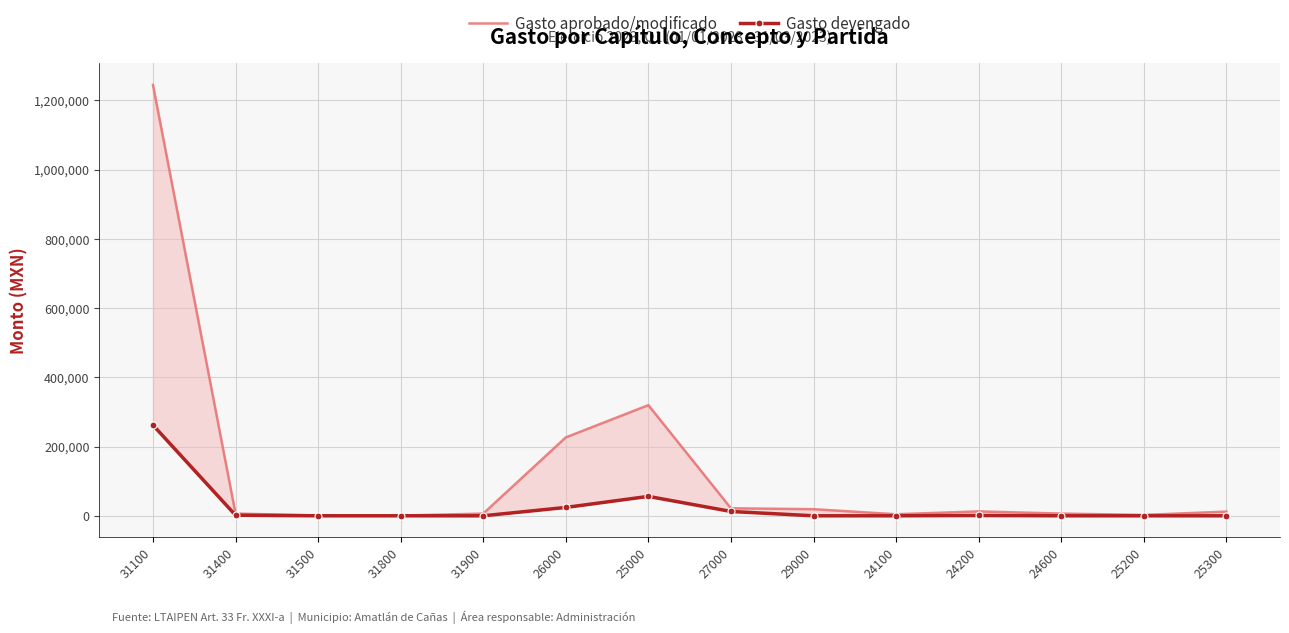

How many lines are shown in the chart?

2